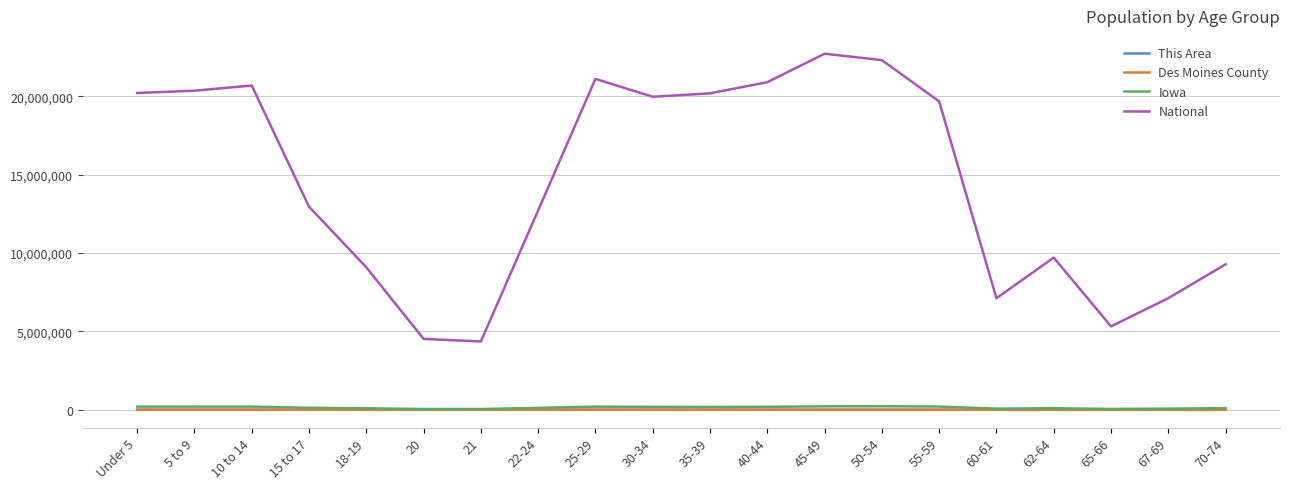

What is the average value of the Des Moines County series?

1838